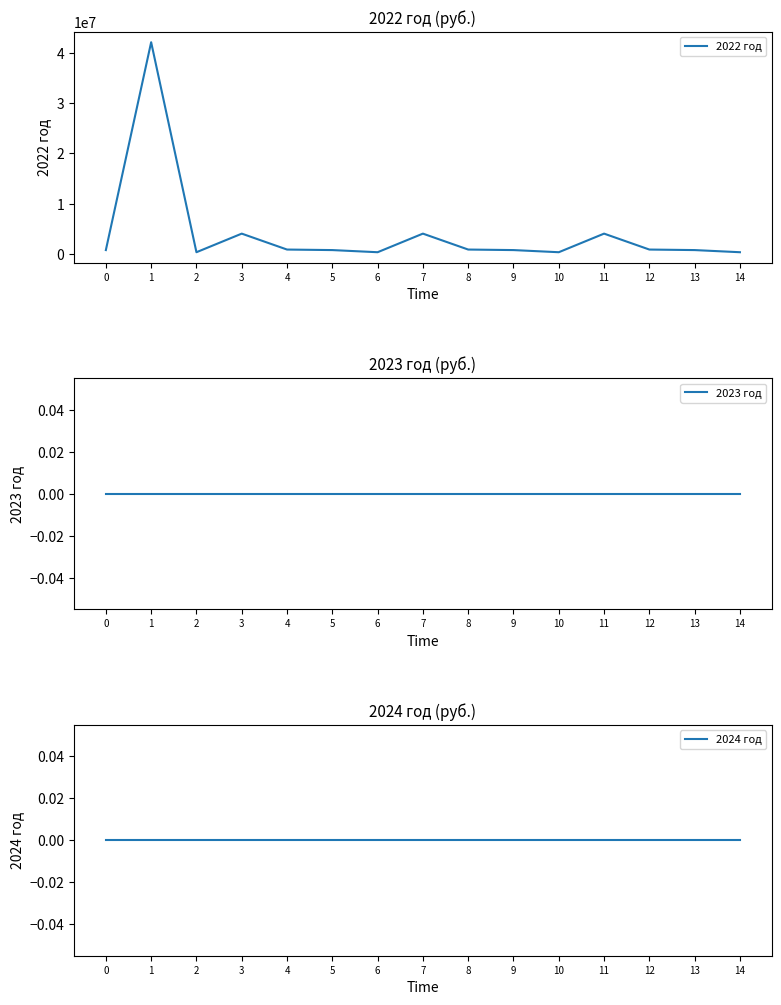

At which category is the sum across all series the highest?

1